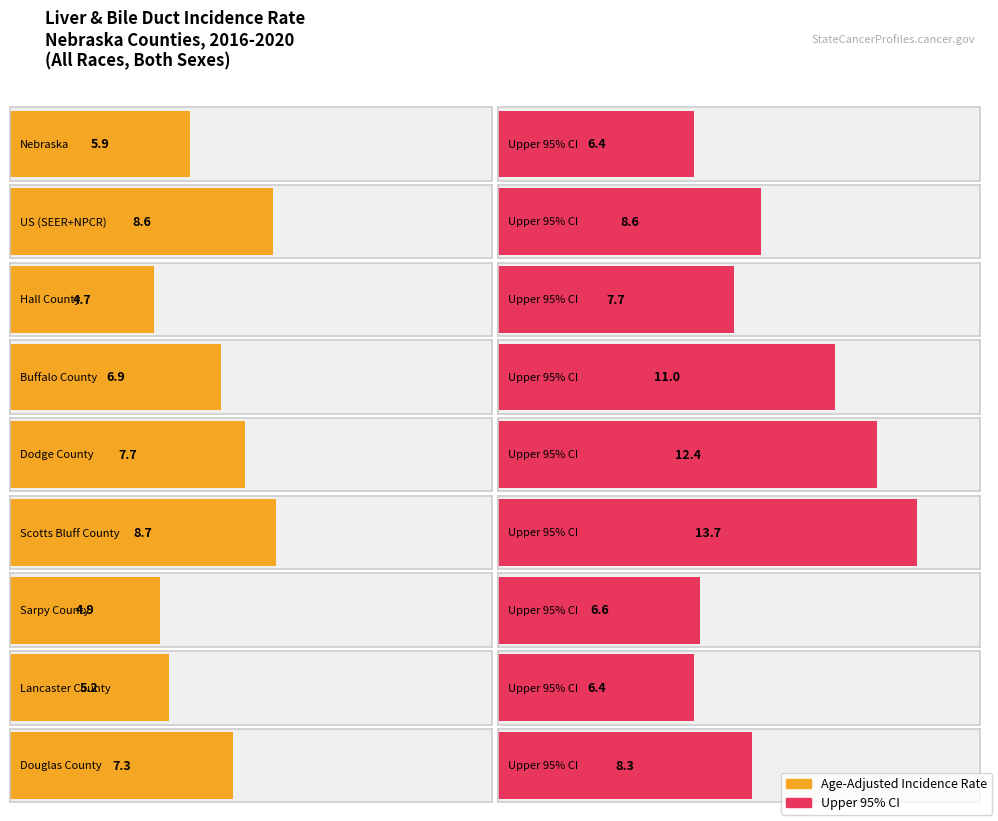

At which category is the sum across all series the highest?

Scotts Bluff County